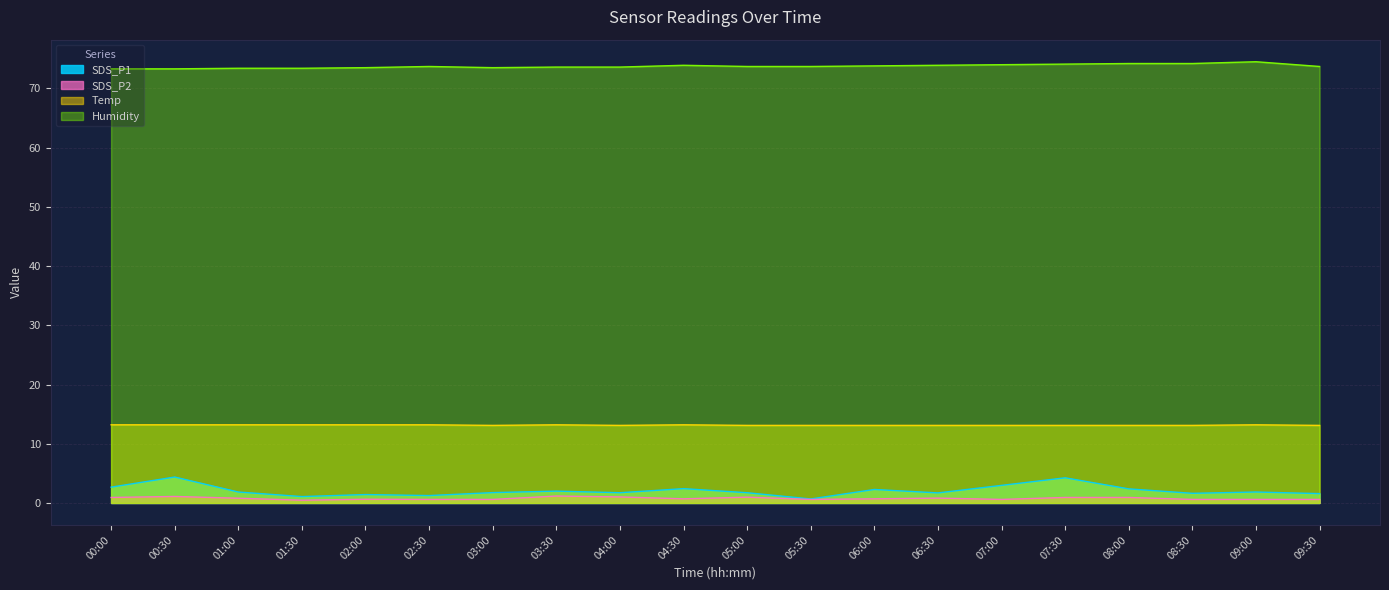

Rank the series at 01:00 from highest to lowest value.

Humidity, Temp, SDS_P1, SDS_P2